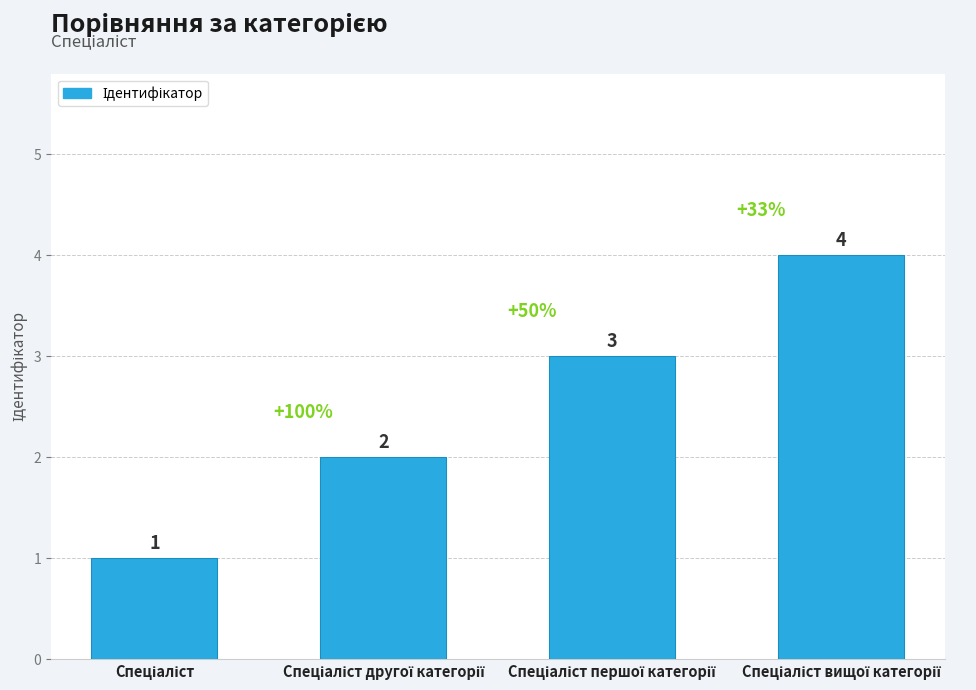

Reading right to left, what are all the values shown in this chart?

4	3	2	1